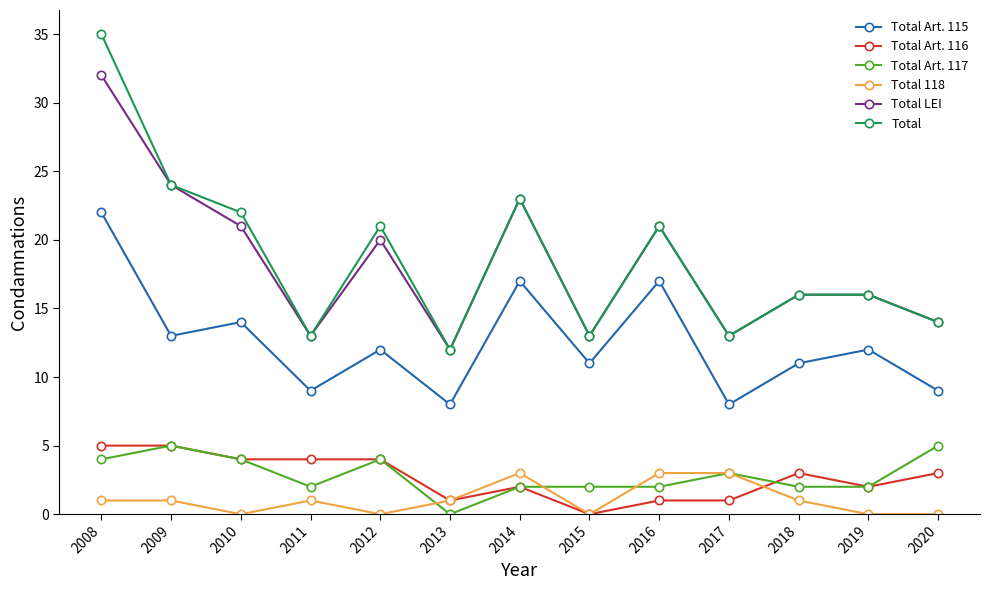

Where does the Total LEI series first go above 16?

2008